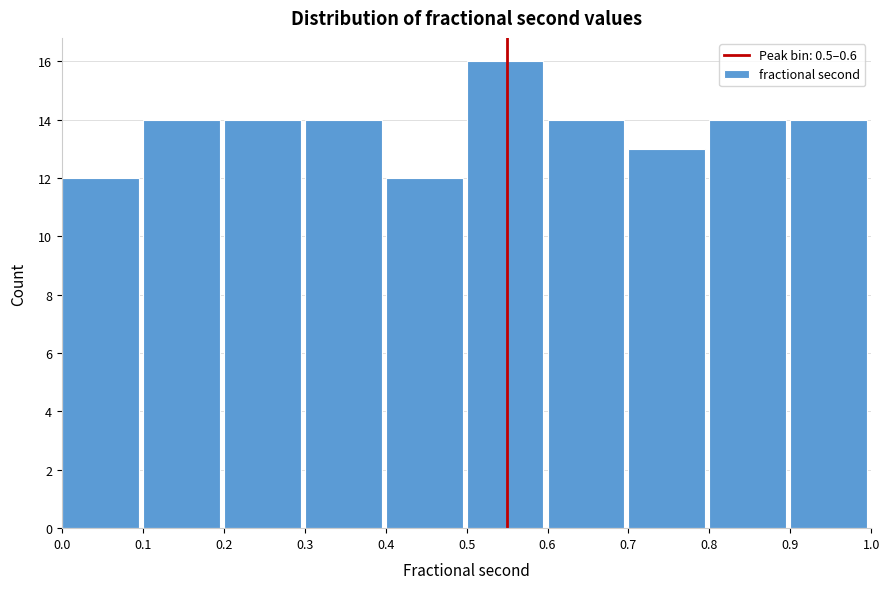

Reading left to right, list every bar in this chart as the range it spans on the x-axis followed by its height. The values are not printed on the chart, so give them approximately, as read against the axis.

0.0 to 0.1: 12
0.1 to 0.2: 14
0.2 to 0.3: 14
0.3 to 0.4: 14
0.4 to 0.5: 12
0.5 to 0.6: 16
0.6 to 0.7: 14
0.7 to 0.8: 13
0.8 to 0.9: 14
0.9 to 1.0: 14